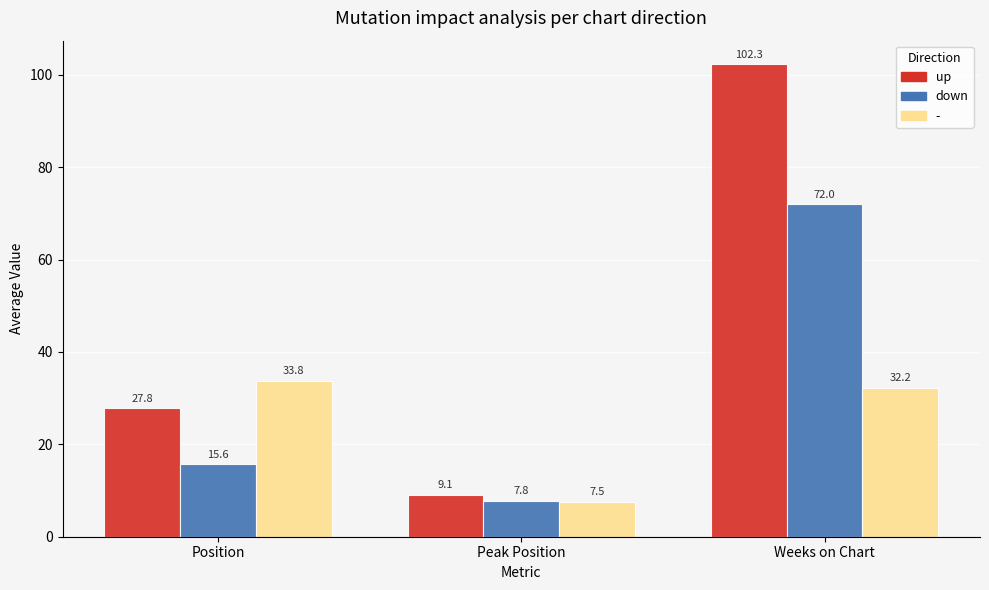

Is the value of up at Peak Position greater than the value of down at Position?

No